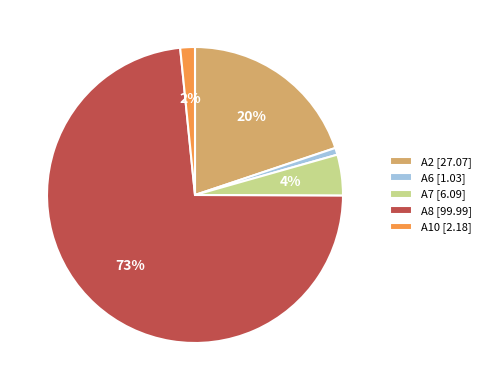

Is there any slice that represents more than half of the pie?

Yes